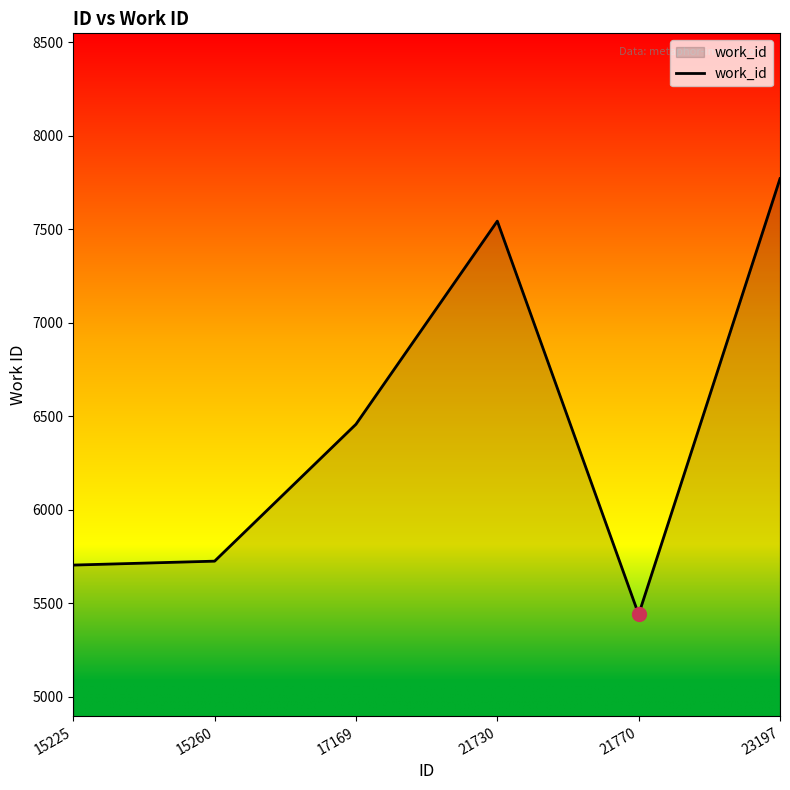

At which label is the value closest to 6606?

17169